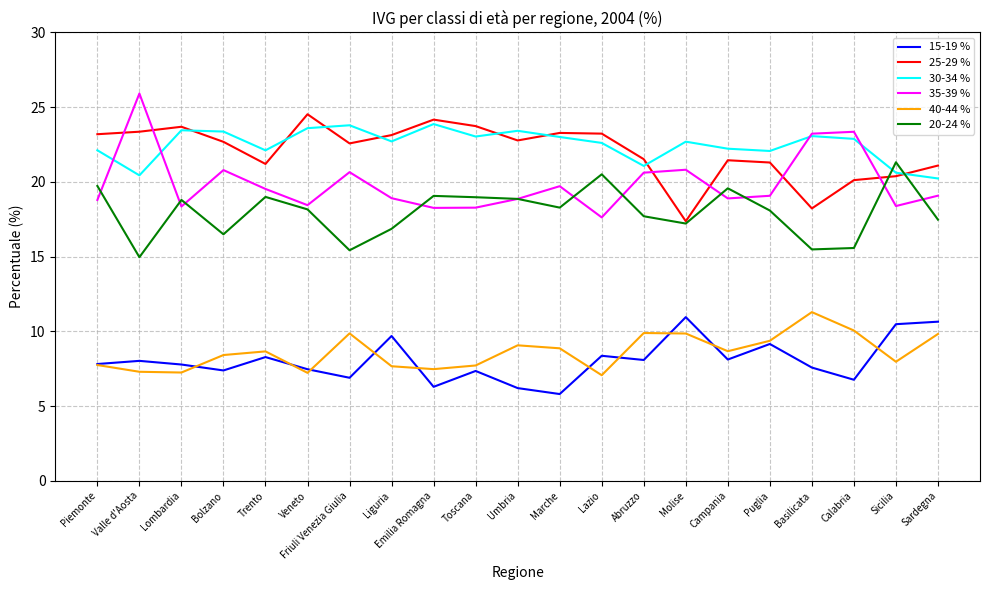

Where is the first local minimum for 30-34 %?

Valle d'Aosta